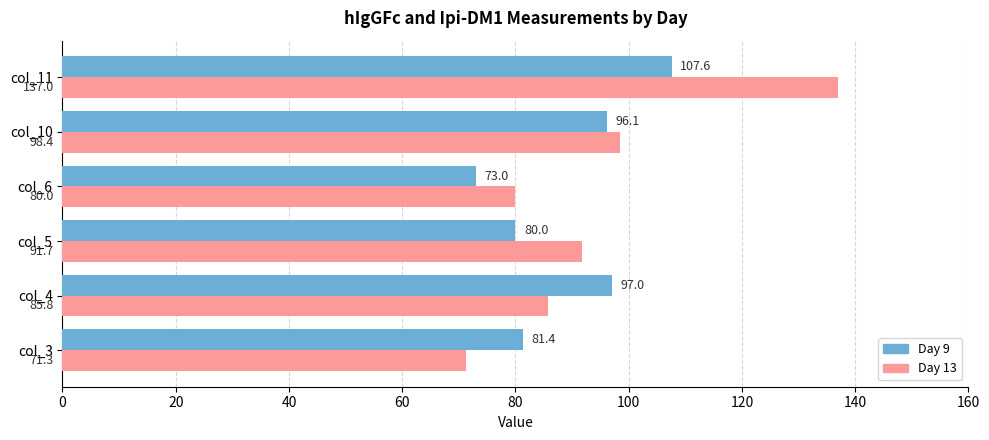

What is the sum of all Day 13 values?

564.2